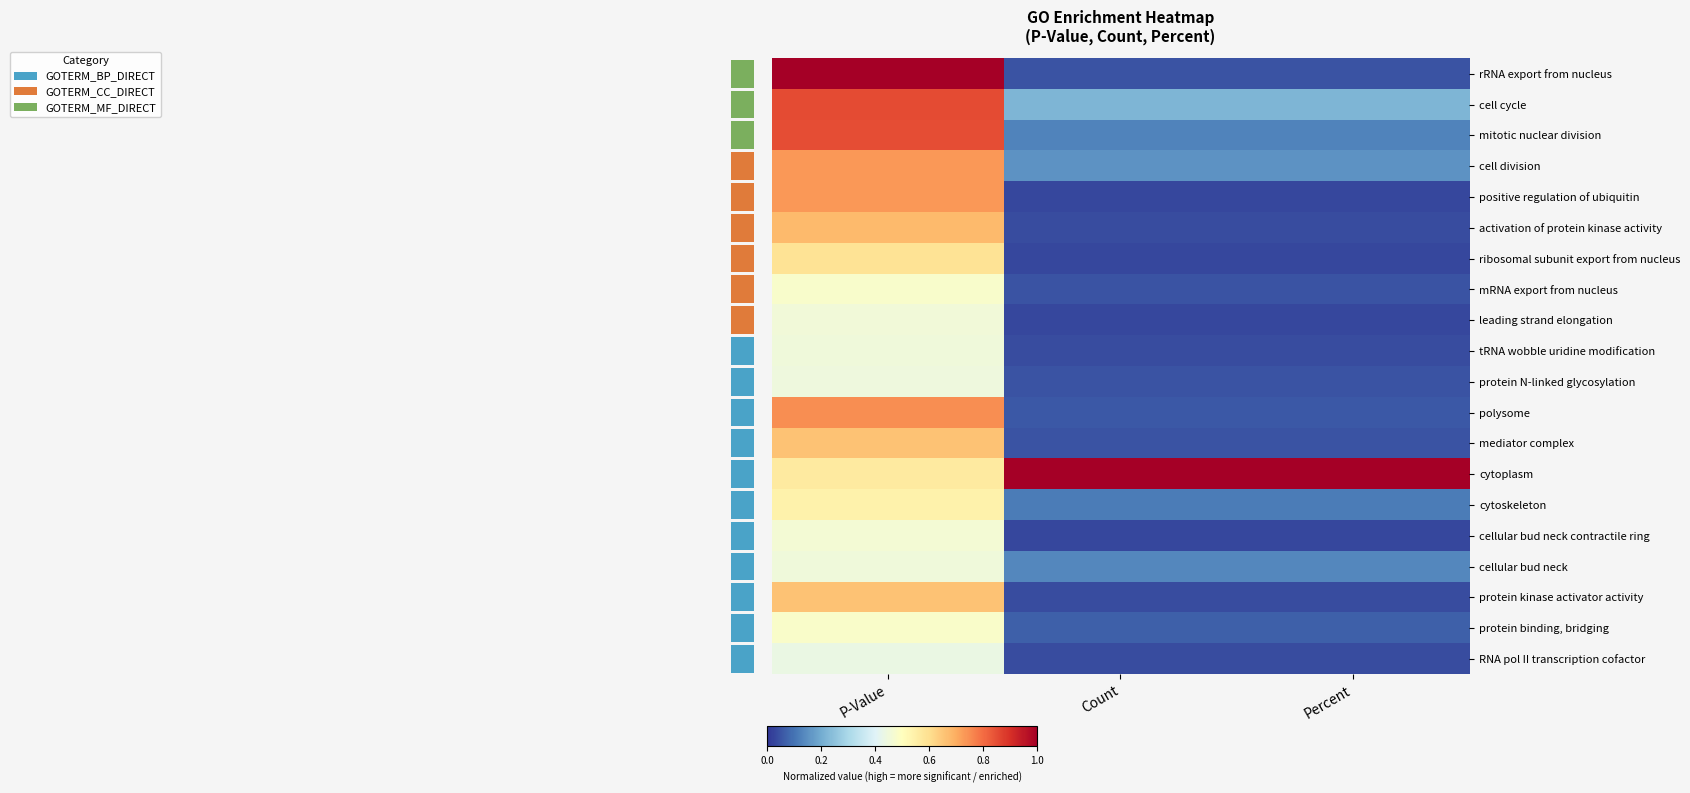

The protein kinase activator activity series shows 0.0 at Percent. True or false?

True